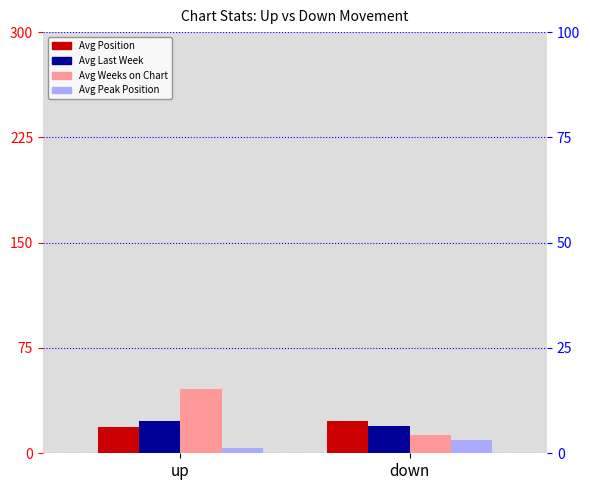

How many Avg Last Week values are between 19 and 23?

2